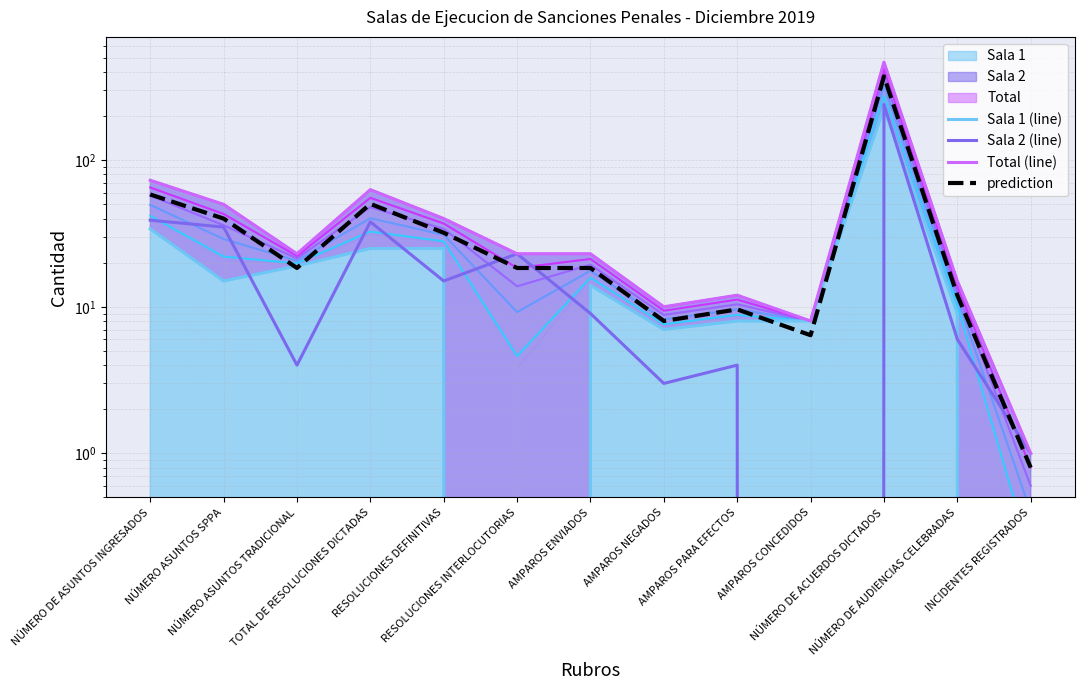

True or false: prediction and Total (line) intersect in this chart.

False